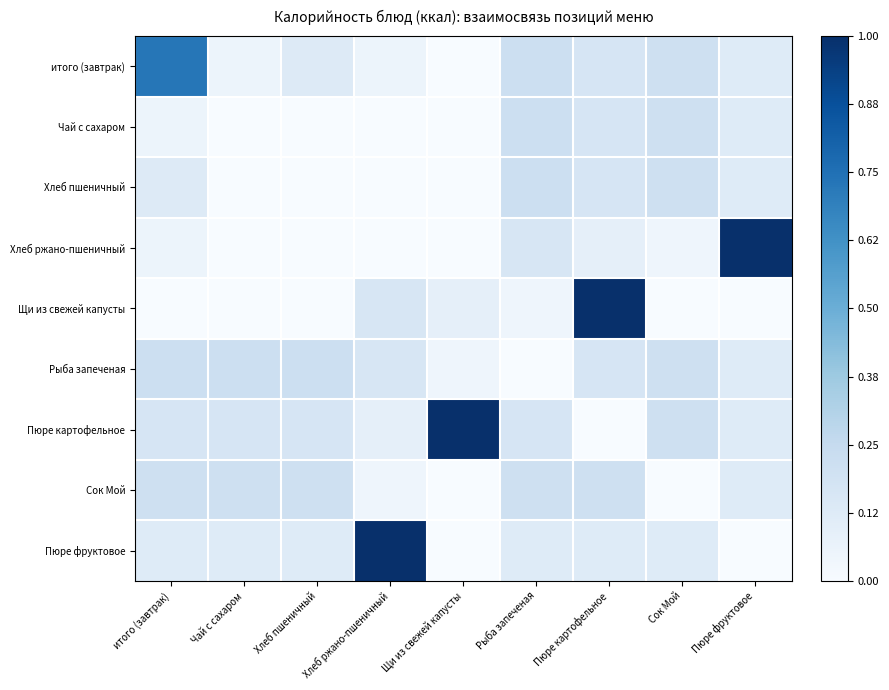

Which has a higher value, Чай с сахаром or Сок Мой?

Сок Мой